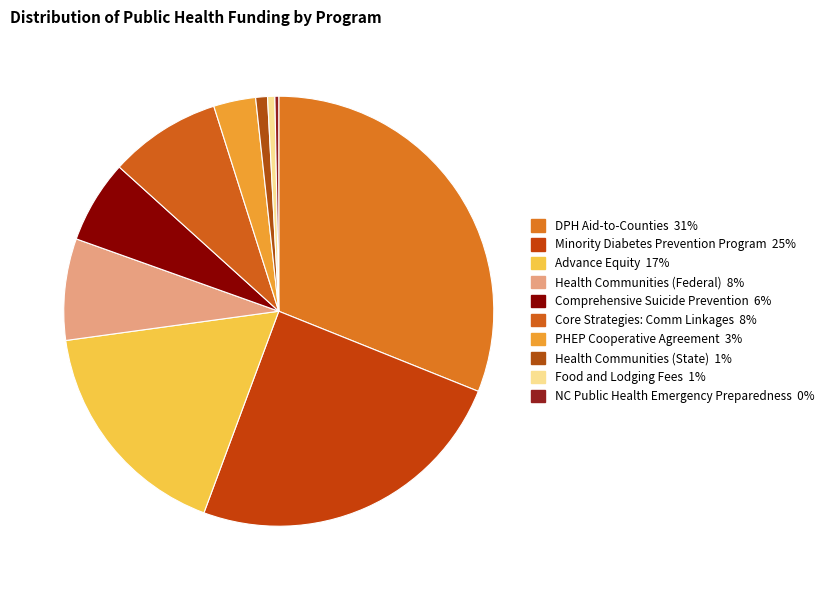

How many slices are in this pie chart?

10